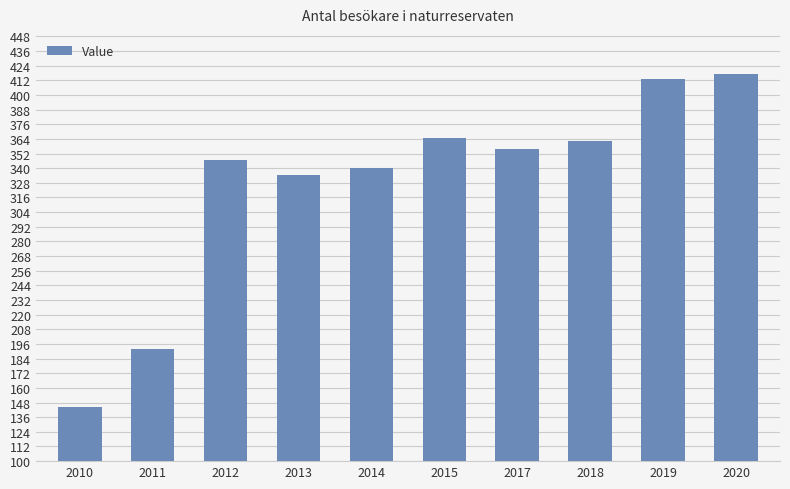

Read the value at 2020.

417